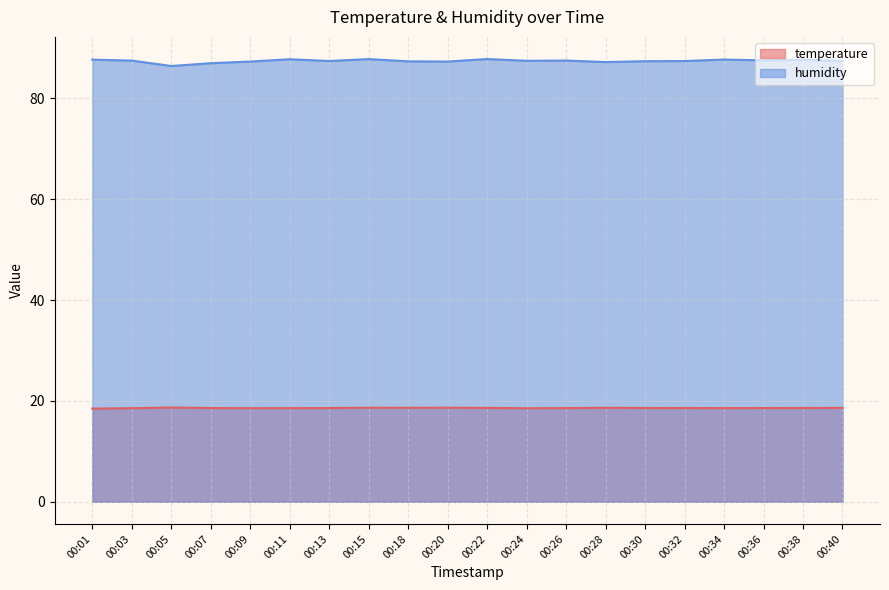

Does the chart have visible grid lines?

Yes